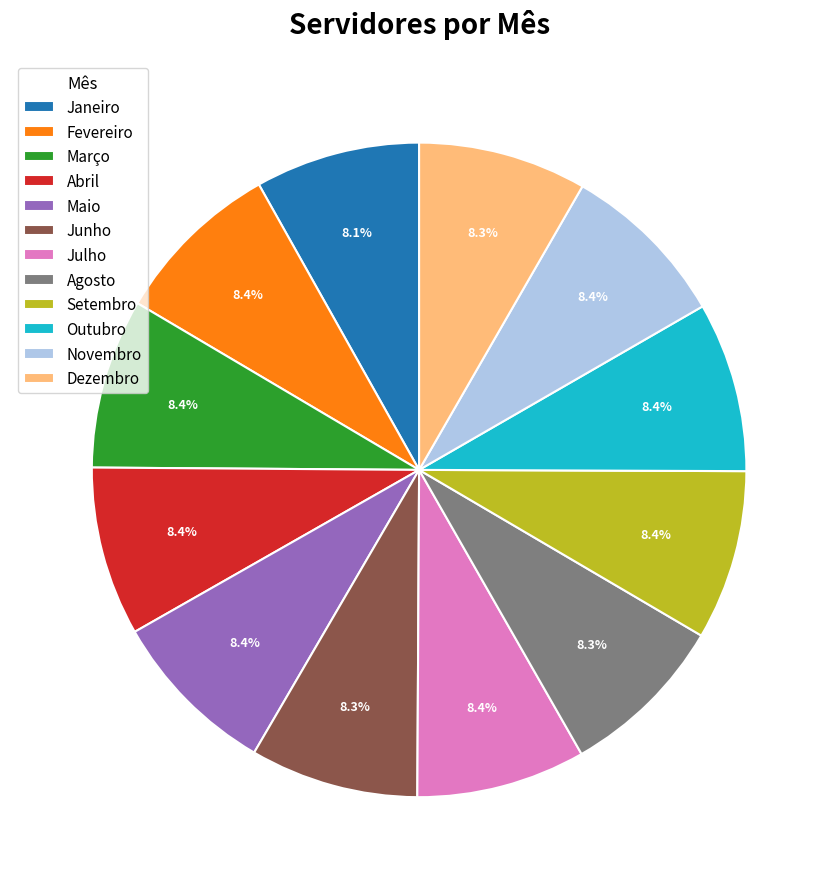

To the nearest percent, what percentage of the pie is Outubro?

8%